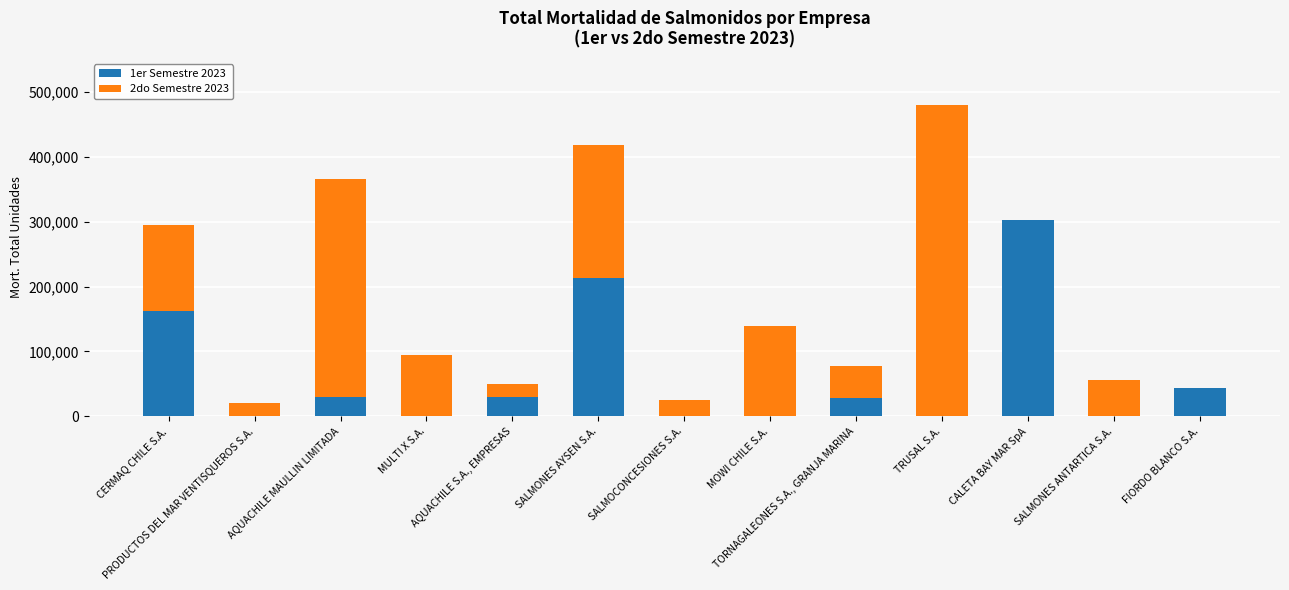

At how many categories does at least one series exceed 257649?

3